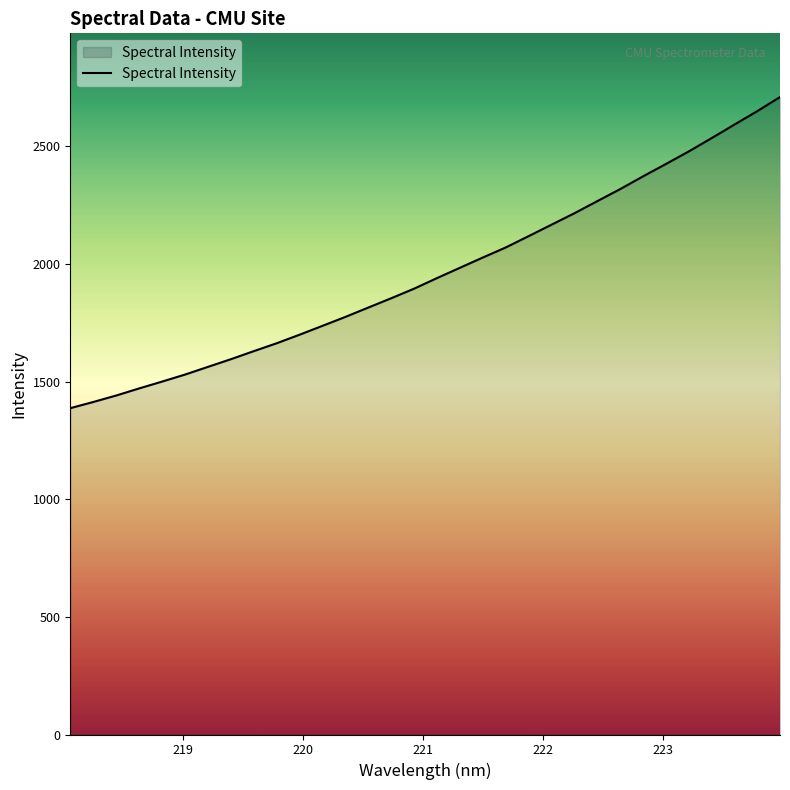

What is the difference between the maximum and minimum values?

1322.5